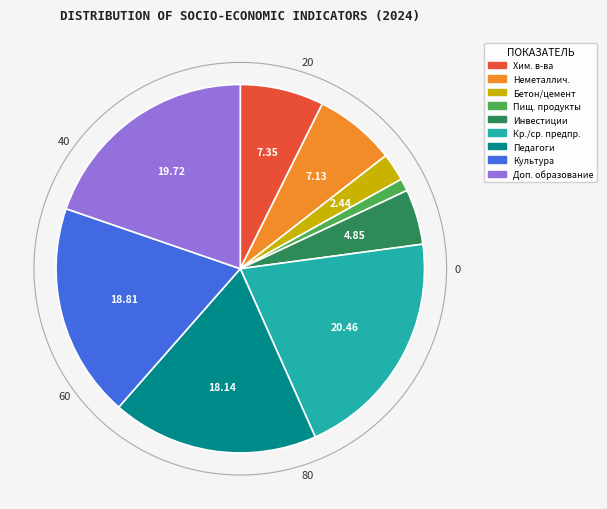

How many slices are in this pie chart?

9